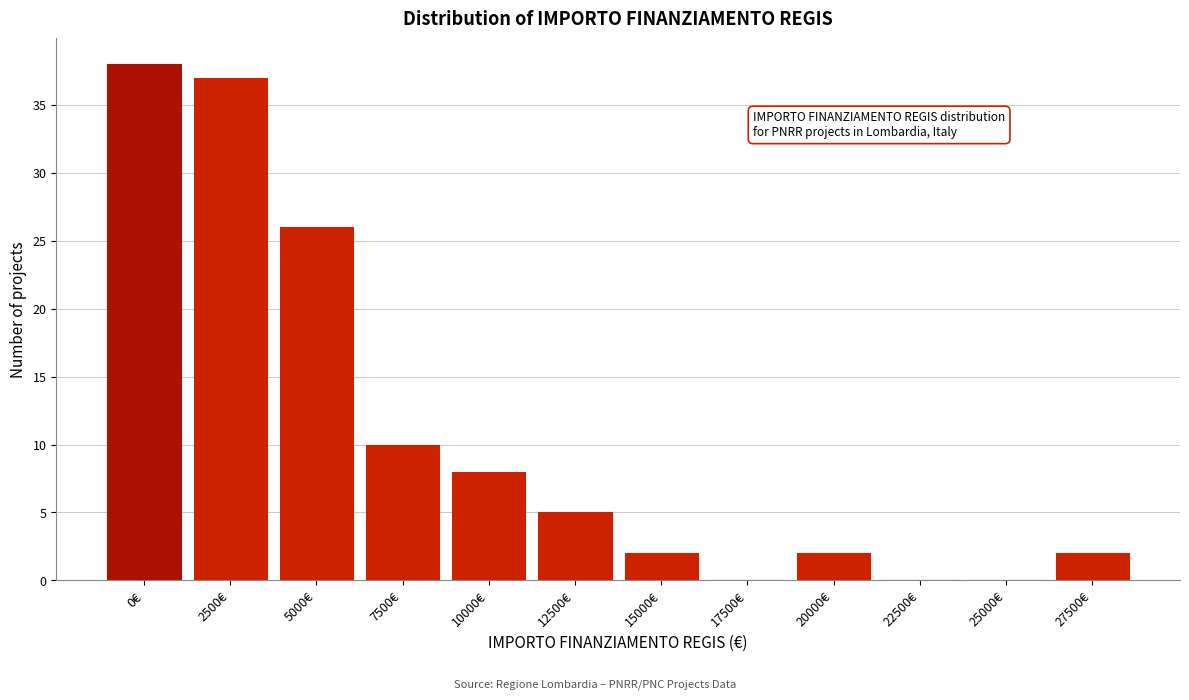

Reading left to right, extract all data points from this chart.

0€=38	2500€=37	5000€=26	7500€=10	10000€=8	12500€=5	15000€=2	17500€=0	20000€=2	22500€=0	25000€=0	27500€=2